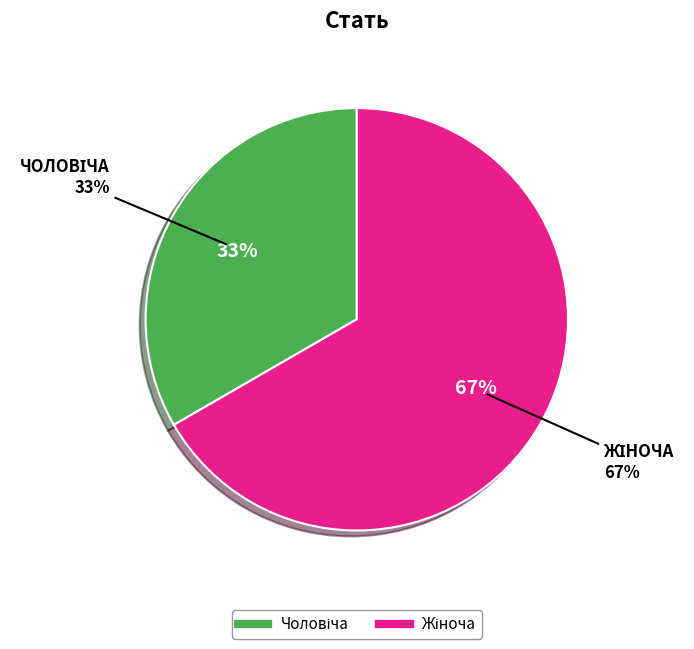

True or false: Жіноча accounts for 67% of the total.

True